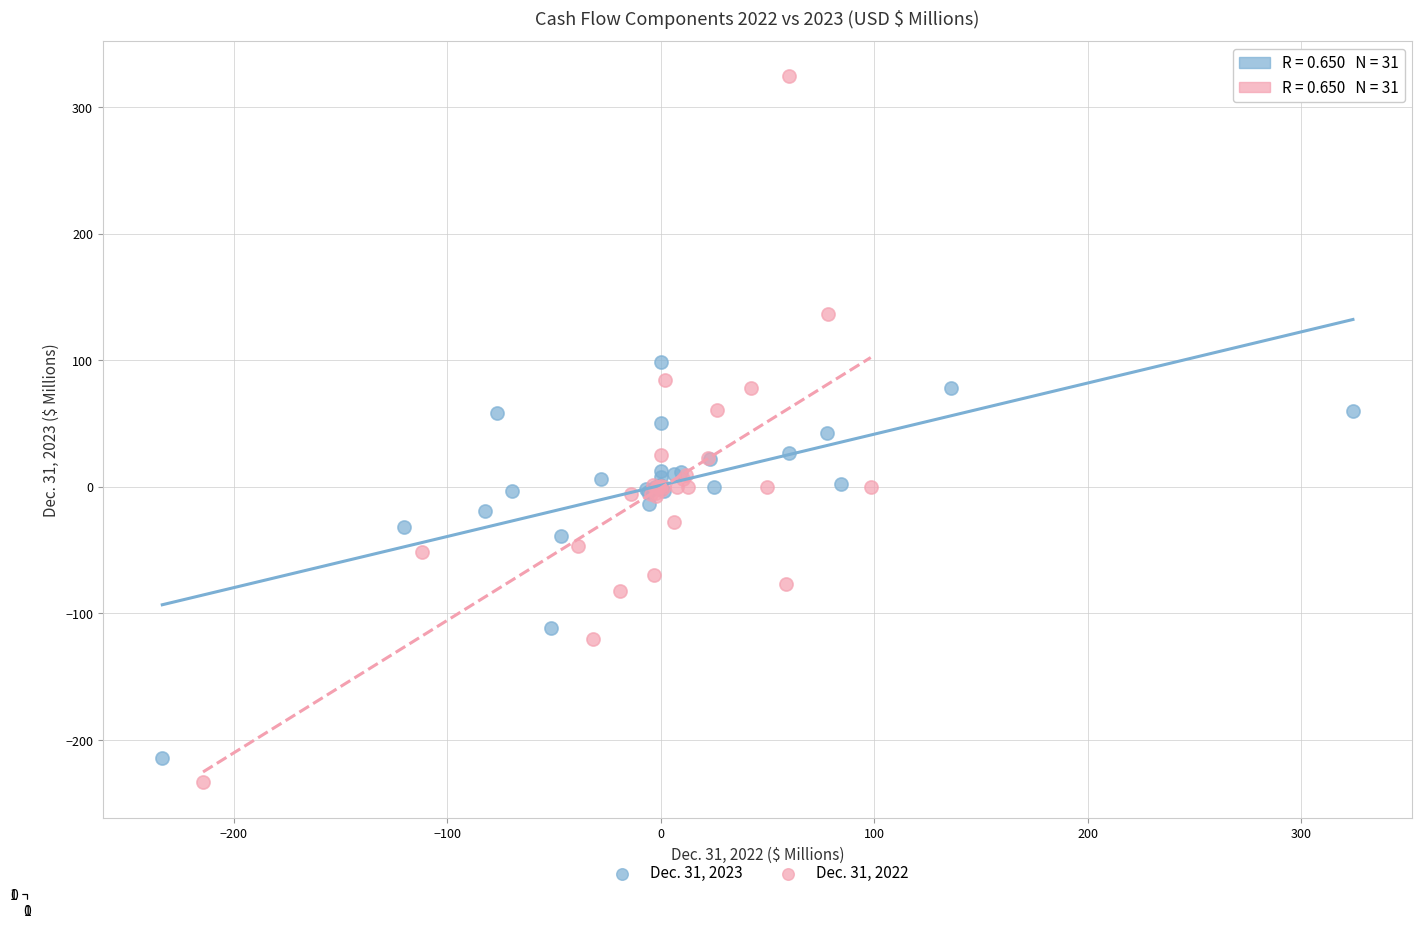

Which series has the largest Y range (max minus min)?

Dec. 31, 2022